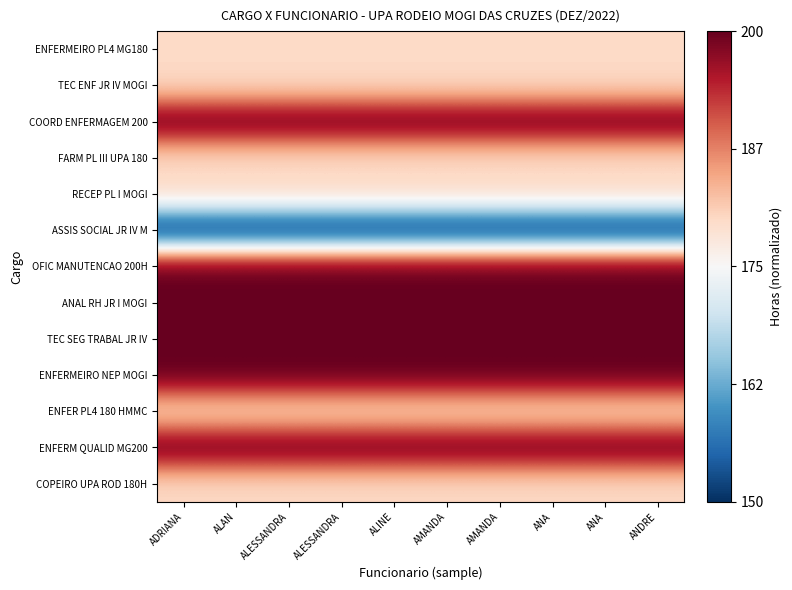

Reading left to right, extract all data points from this chart.

ENFERMEIRO PL4 MG180: ADRIANA=0.2	ALAN=0.2	ALESSANDRA=0.2	ALESSANDRA=0.2	ALINE=0.2	AMANDA=0.2	AMANDA=0.2	ANA=0.2	ANA=0.2	ANDRE=0.2
TEC ENF JR IV MOGI: ADRIANA=0.2	ALAN=0.2	ALESSANDRA=0.2	ALESSANDRA=0.2	ALINE=0.2	AMANDA=0.2	AMANDA=0.2	ANA=0.2	ANA=0.2	ANDRE=0.2
COORD ENFERMAGEM 200: ADRIANA=1.0	ALAN=1.0	ALESSANDRA=1.0	ALESSANDRA=1.0	ALINE=1.0	AMANDA=1.0	AMANDA=1.0	ANA=1.0	ANA=1.0	ANDRE=1.0
FARM PL III UPA 180: ADRIANA=0.2	ALAN=0.2	ALESSANDRA=0.2	ALESSANDRA=0.2	ALINE=0.2	AMANDA=0.2	AMANDA=0.2	ANA=0.2	ANA=0.2	ANDRE=0.2
RECEP PL I MOGI: ADRIANA=0.2	ALAN=0.2	ALESSANDRA=0.2	ALESSANDRA=0.2	ALINE=0.2	AMANDA=0.2	AMANDA=0.2	ANA=0.2	ANA=0.2	ANDRE=0.2
ASSIS SOCIAL JR IV M: ADRIANA=-1.0	ALAN=-1.0	ALESSANDRA=-1.0	ALESSANDRA=-1.0	ALINE=-1.0	AMANDA=-1.0	AMANDA=-1.0	ANA=-1.0	ANA=-1.0	ANDRE=-1.0
OFIC MANUTENCAO 200H: ADRIANA=1.0	ALAN=1.0	ALESSANDRA=1.0	ALESSANDRA=1.0	ALINE=1.0	AMANDA=1.0	AMANDA=1.0	ANA=1.0	ANA=1.0	ANDRE=1.0
ANAL RH JR I MOGI: ADRIANA=1.0	ALAN=1.0	ALESSANDRA=1.0	ALESSANDRA=1.0	ALINE=1.0	AMANDA=1.0	AMANDA=1.0	ANA=1.0	ANA=1.0	ANDRE=1.0
TEC SEG TRABAL JR IV: ADRIANA=1.0	ALAN=1.0	ALESSANDRA=1.0	ALESSANDRA=1.0	ALINE=1.0	AMANDA=1.0	AMANDA=1.0	ANA=1.0	ANA=1.0	ANDRE=1.0
ENFERMEIRO NEP MOGI: ADRIANA=1.0	ALAN=1.0	ALESSANDRA=1.0	ALESSANDRA=1.0	ALINE=1.0	AMANDA=1.0	AMANDA=1.0	ANA=1.0	ANA=1.0	ANDRE=1.0
ENFER PL4 180 HMMC: ADRIANA=0.2	ALAN=0.2	ALESSANDRA=0.2	ALESSANDRA=0.2	ALINE=0.2	AMANDA=0.2	AMANDA=0.2	ANA=0.2	ANA=0.2	ANDRE=0.2
ENFERM QUALID MG200: ADRIANA=1.0	ALAN=1.0	ALESSANDRA=1.0	ALESSANDRA=1.0	ALINE=1.0	AMANDA=1.0	AMANDA=1.0	ANA=1.0	ANA=1.0	ANDRE=1.0
COPEIRO UPA ROD 180H: ADRIANA=0.2	ALAN=0.2	ALESSANDRA=0.2	ALESSANDRA=0.2	ALINE=0.2	AMANDA=0.2	AMANDA=0.2	ANA=0.2	ANA=0.2	ANDRE=0.2